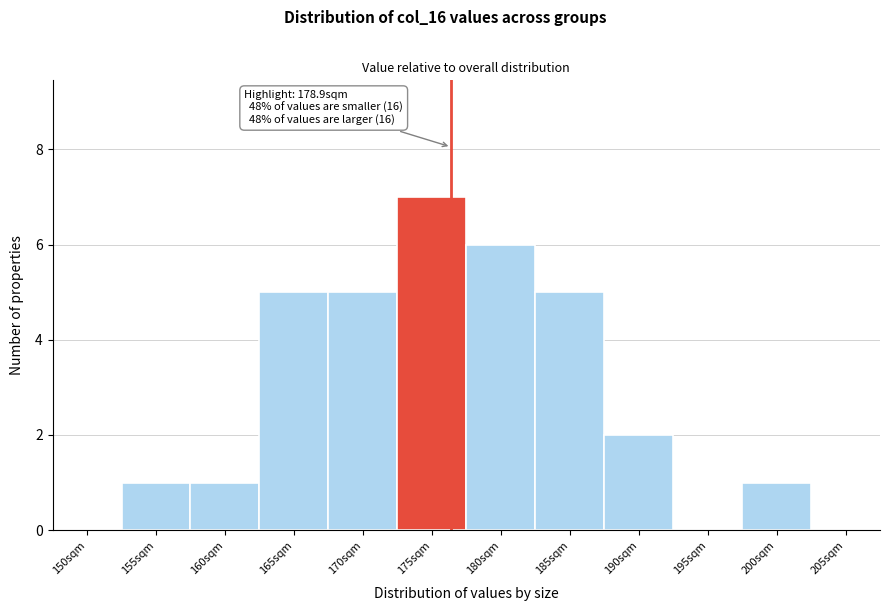

Reading right to left, extract all data points from this chart.

205sqm=0	200sqm=1	195sqm=0	190sqm=2	185sqm=5	180sqm=6	175sqm=7	170sqm=5	165sqm=5	160sqm=1	155sqm=1	150sqm=0